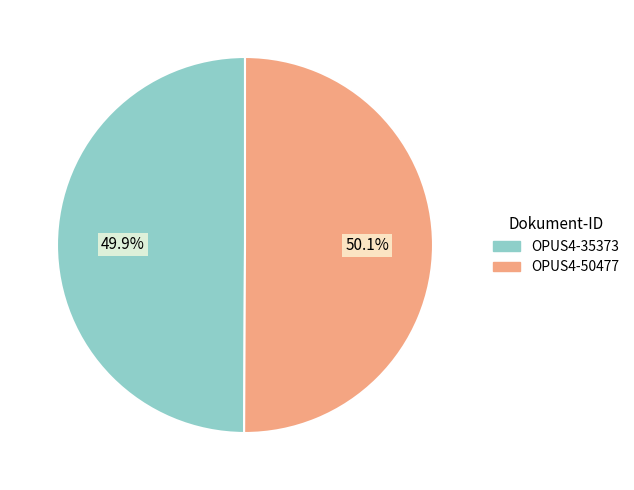

The OPUS4-50477 slice represents 50% of the pie. True or false?

True